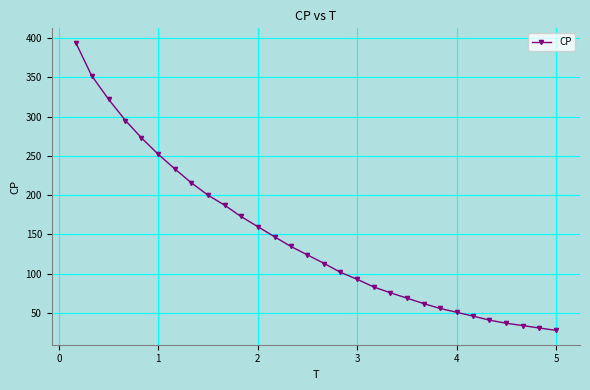

What is the minimum value shown in the chart?

28